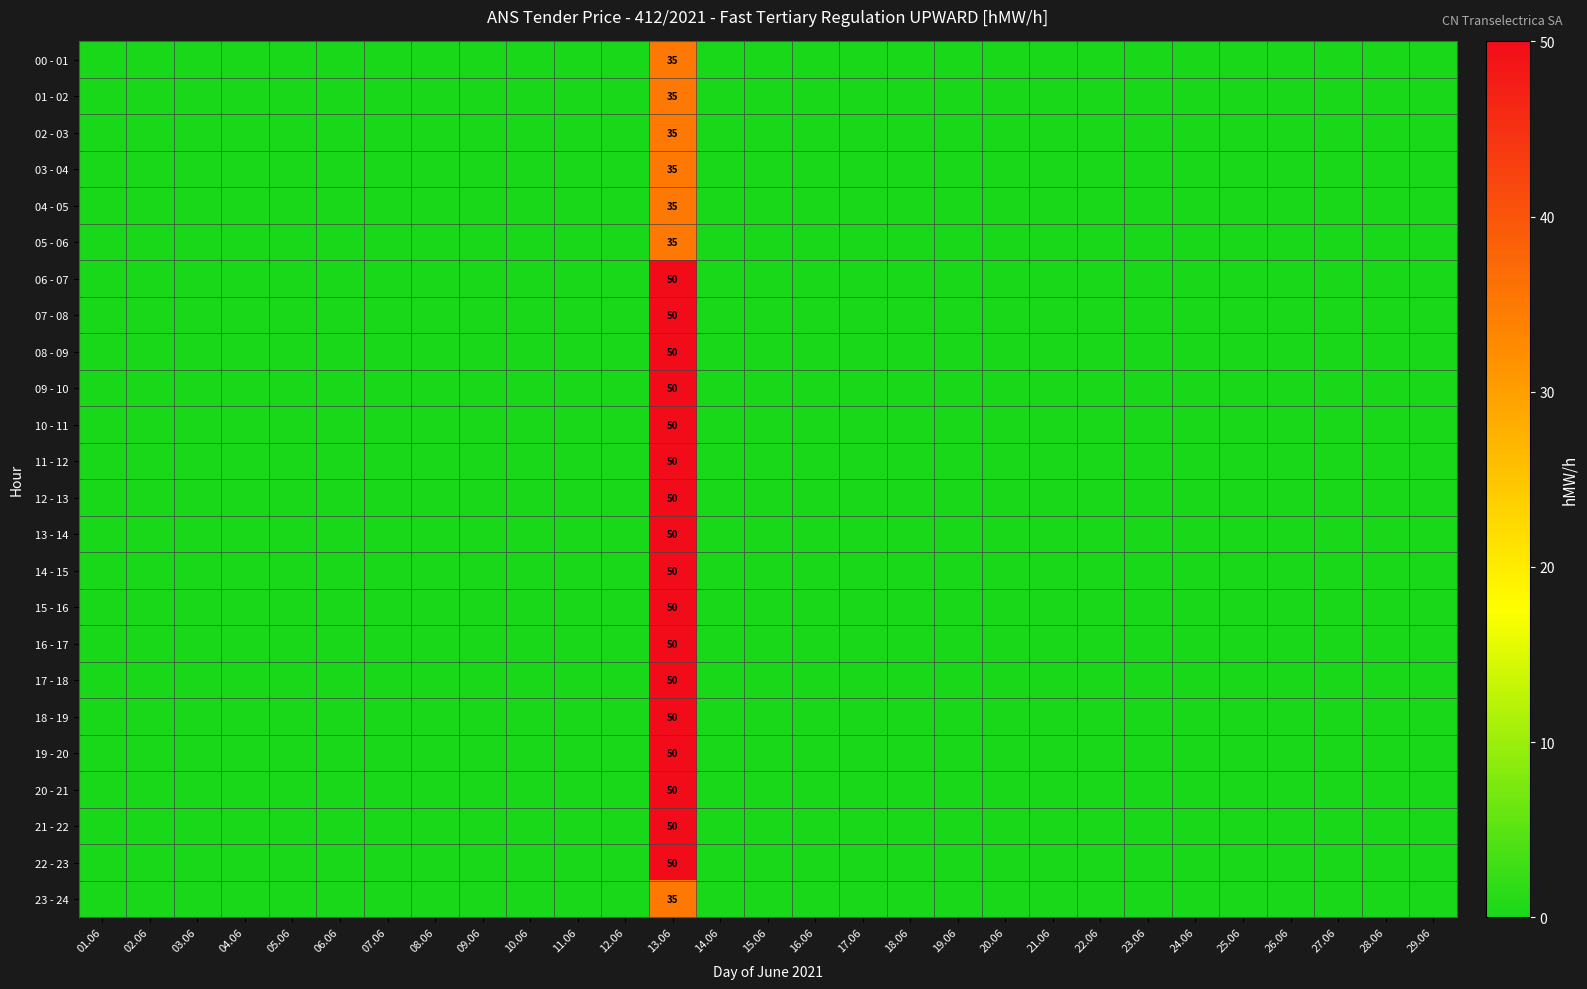

True or false: 09 - 10 has a value of 50 at 13.06.

True